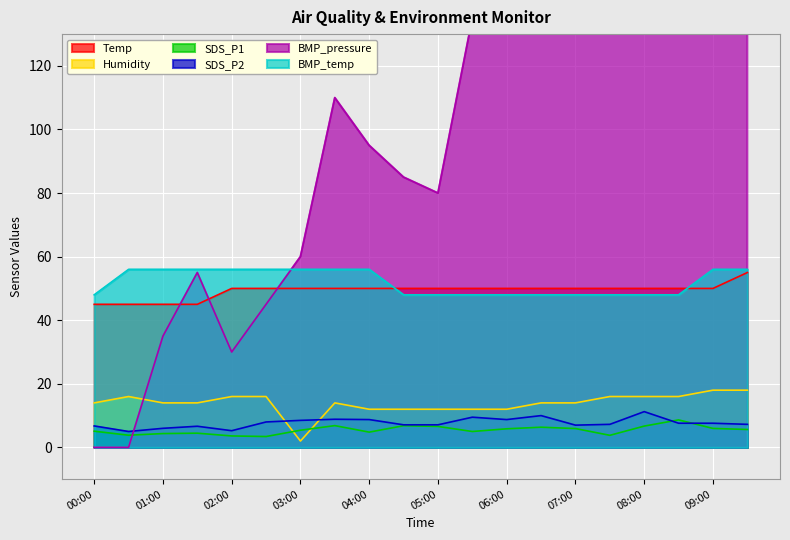

What is the value of the BMP_temp point at the 13th from the left?

48.0